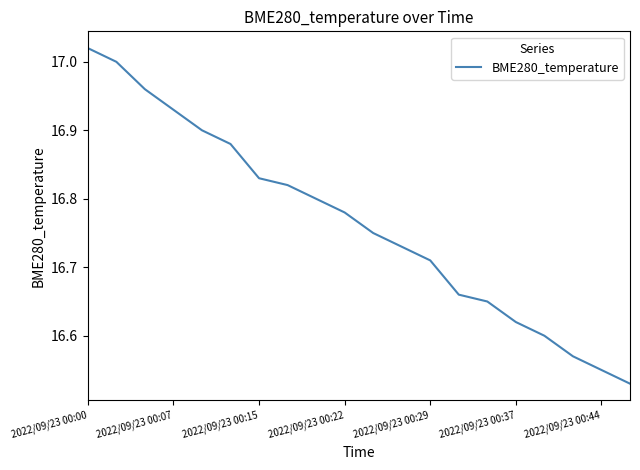

What is the difference between the maximum and minimum values?

0.5